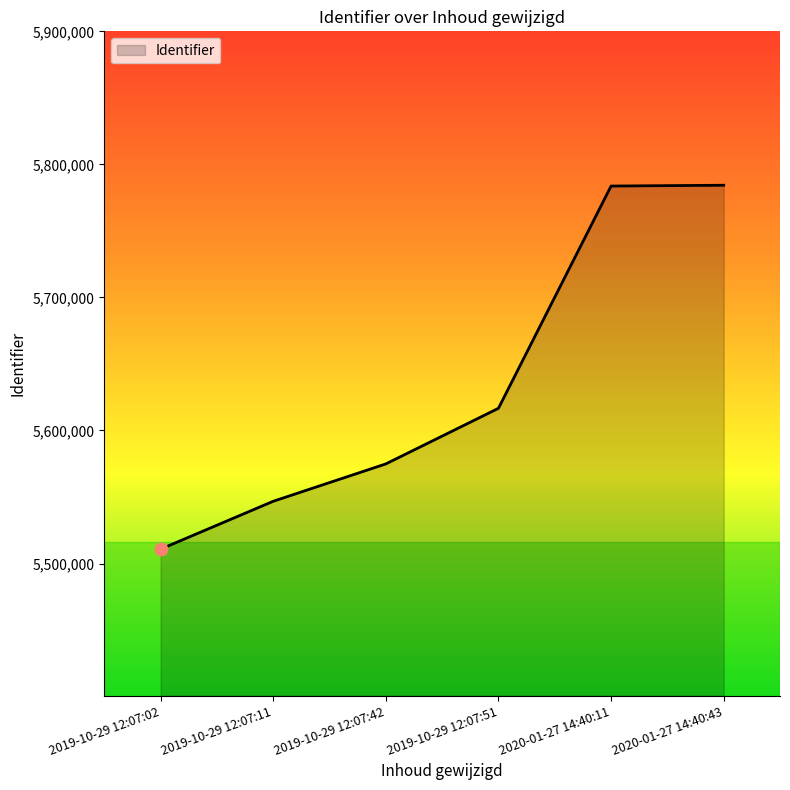

Between 2019-10-29 12:07:02 and 2019-10-29 12:07:42, which is larger?

2019-10-29 12:07:42